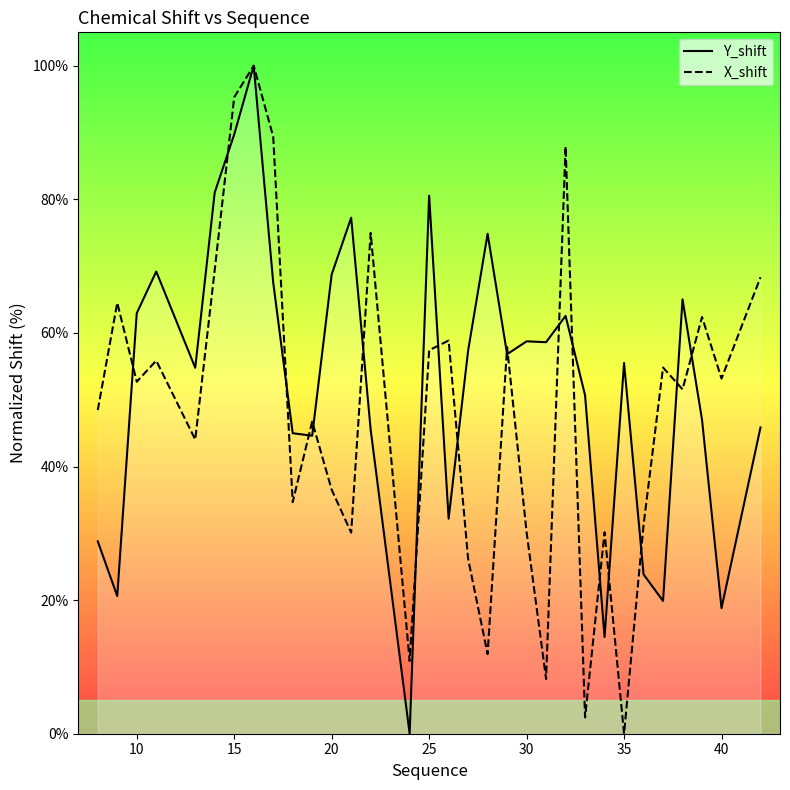

True or false: Y_shift has a value of 143.6 at 25.

False